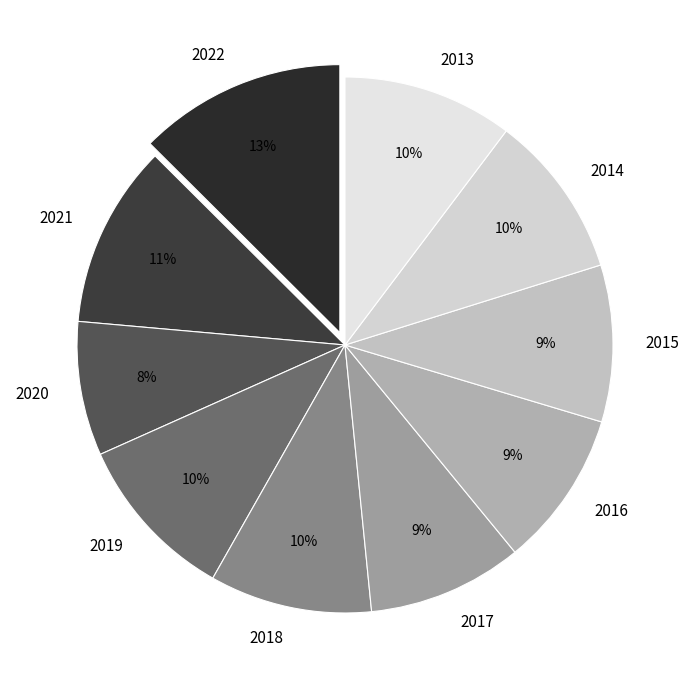

To the nearest percent, what is the average slice percentage?

10%